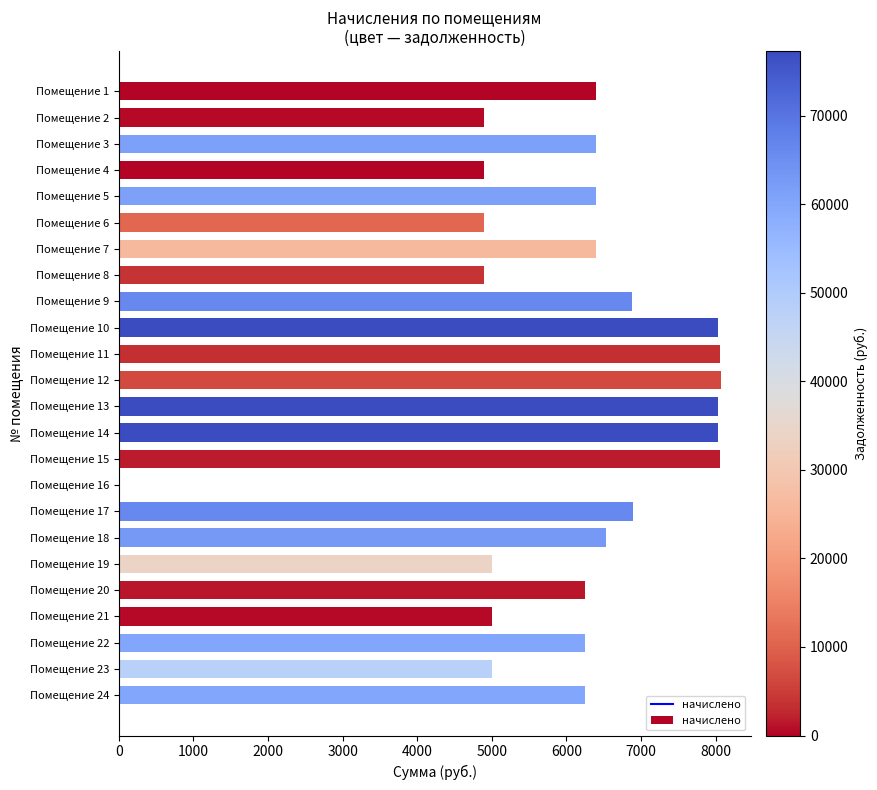

How many categories are shown in the chart?

24